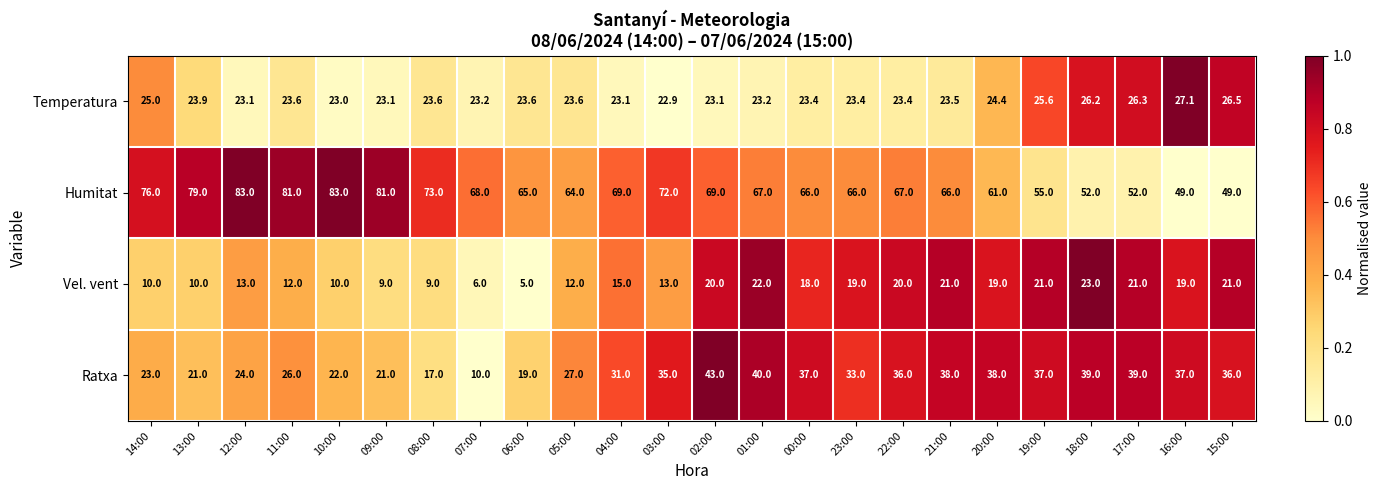

What is the average value of the Humitat series?

67.2